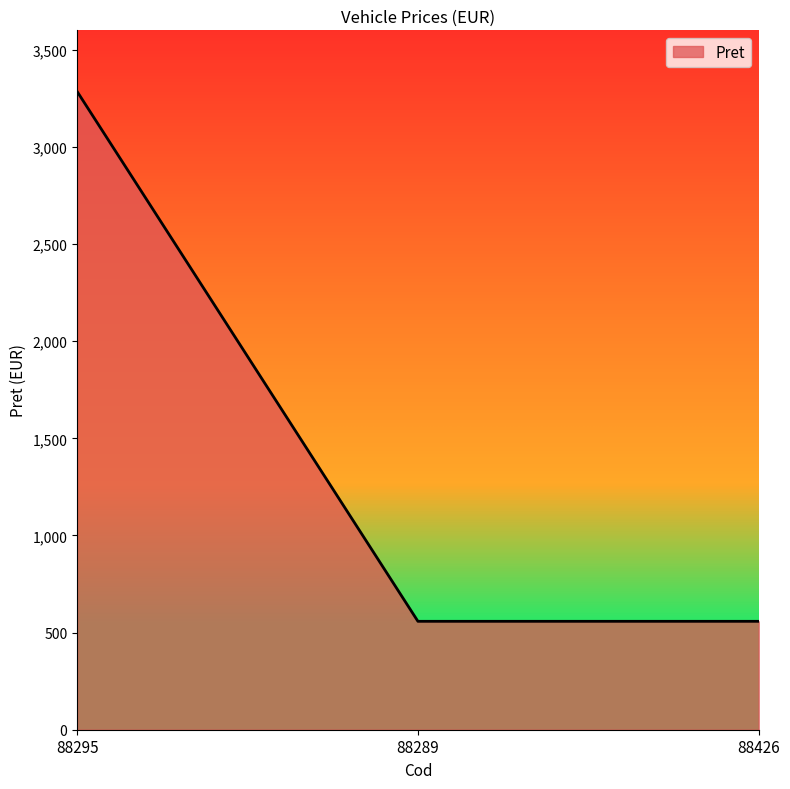

Is it true that the value at 88426 is 558?

True